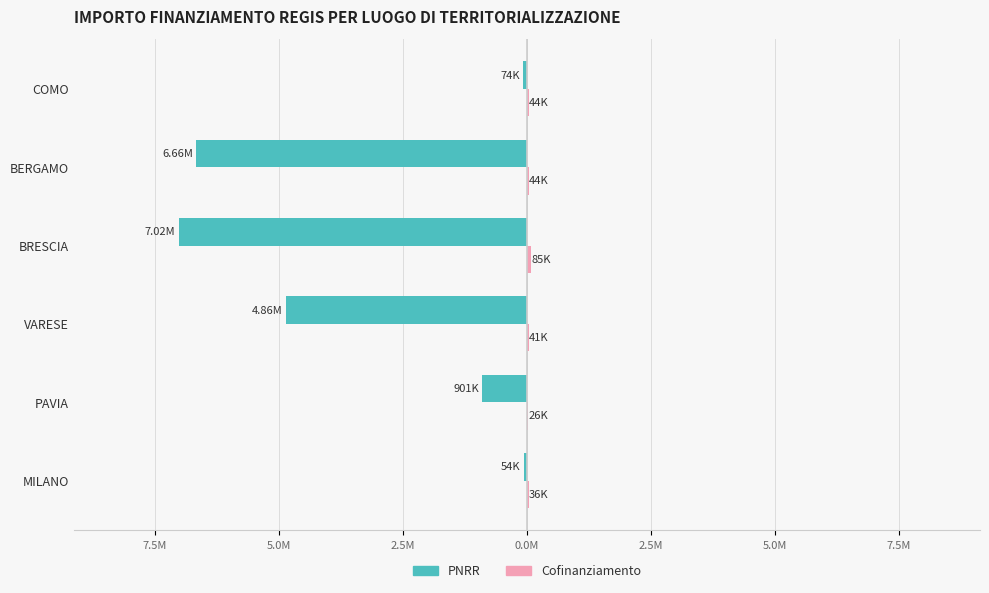

How many series are shown in this chart?

2